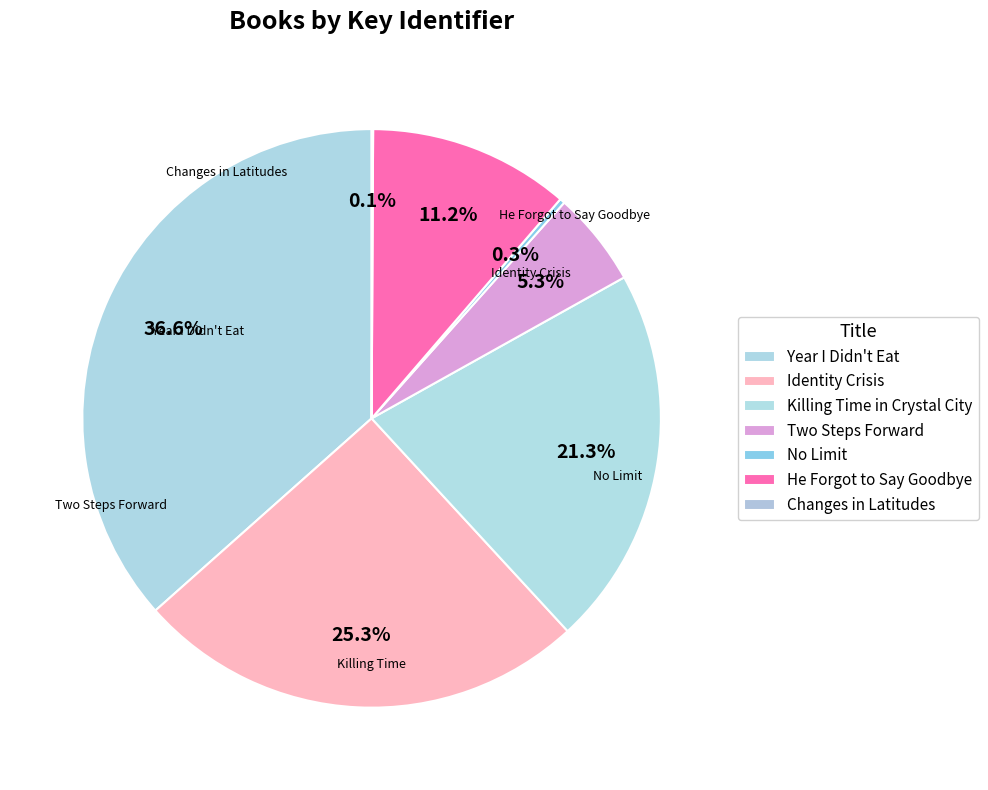

Do Year I Didn't Eat and Two Steps Forward together represent more than half of the pie?

No